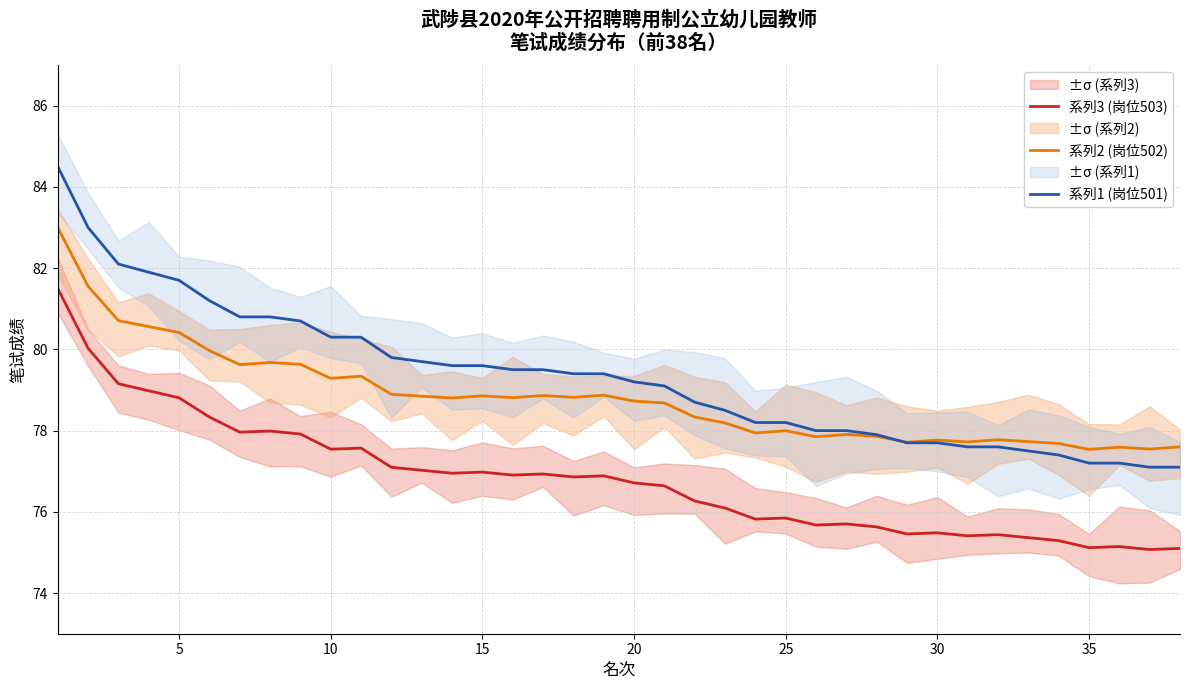

At which label is 系列1 (岗位501) closest to 80?

11